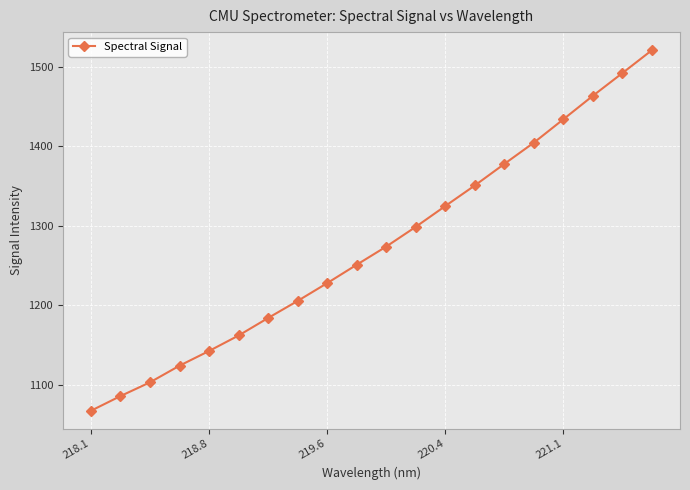

What is the value of the 12th point from the left?

1299.0